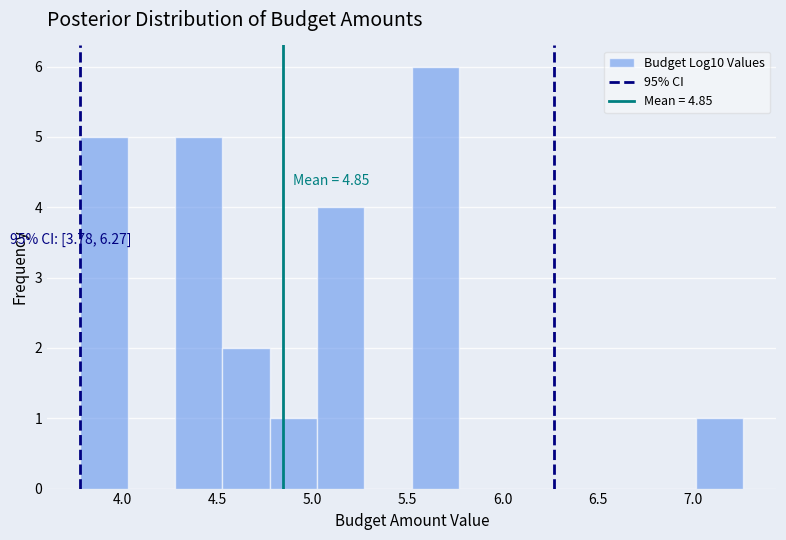

Which range on the x-axis has the tallest bar?

5.50 to 5.75